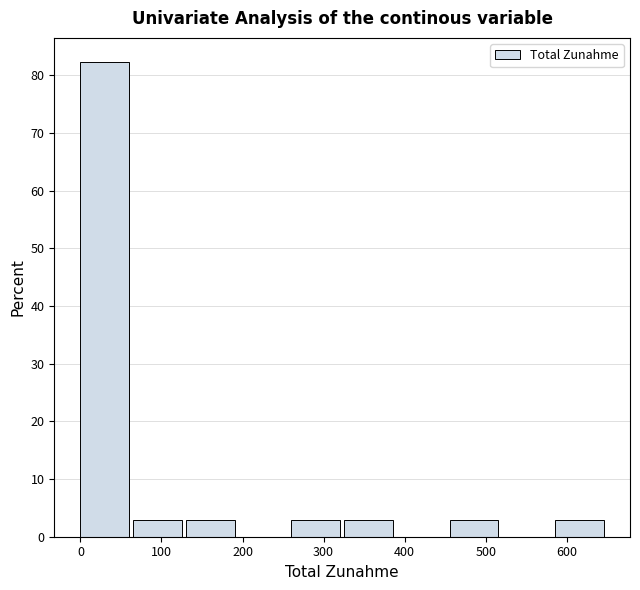

Reading left to right, transcribe this chart: for each bar, give the range it covers on the x-axis and its height. Neither the bar edges nor the heights are printed on the chart, so give them approximately, as read against the axes.

0 to 70: 82
70 to 130: 3
130 to 200: 3
200 to 260: 0
260 to 330: 3
330 to 390: 3
390 to 460: 0
460 to 520: 3
520 to 590: 0
590 to 650: 3